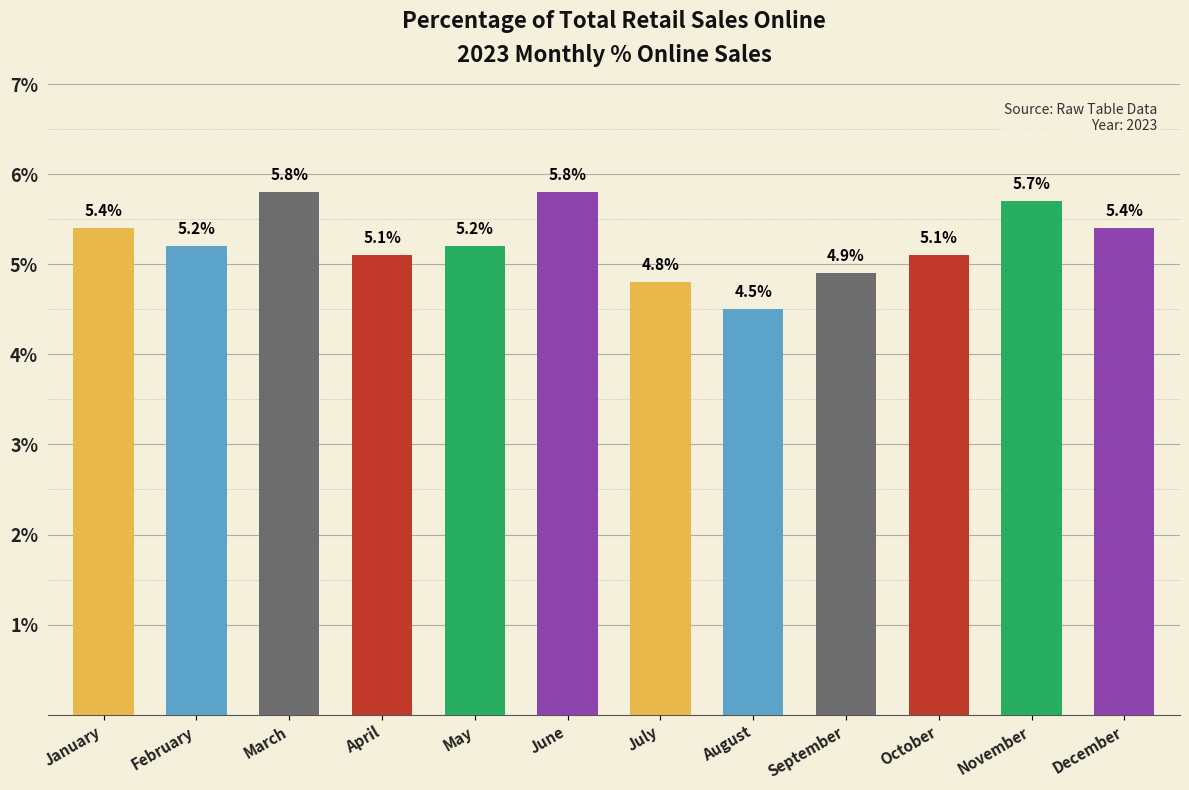

Which label corresponds to the smallest value in the chart?

August